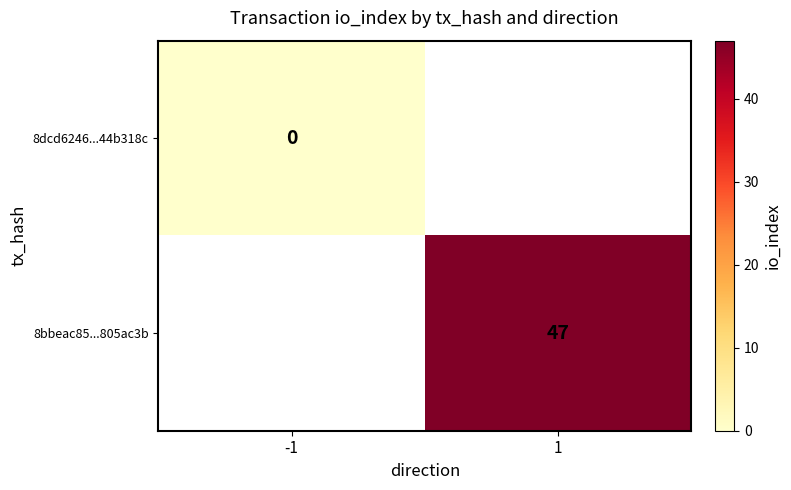

How many data points does each series have?

2